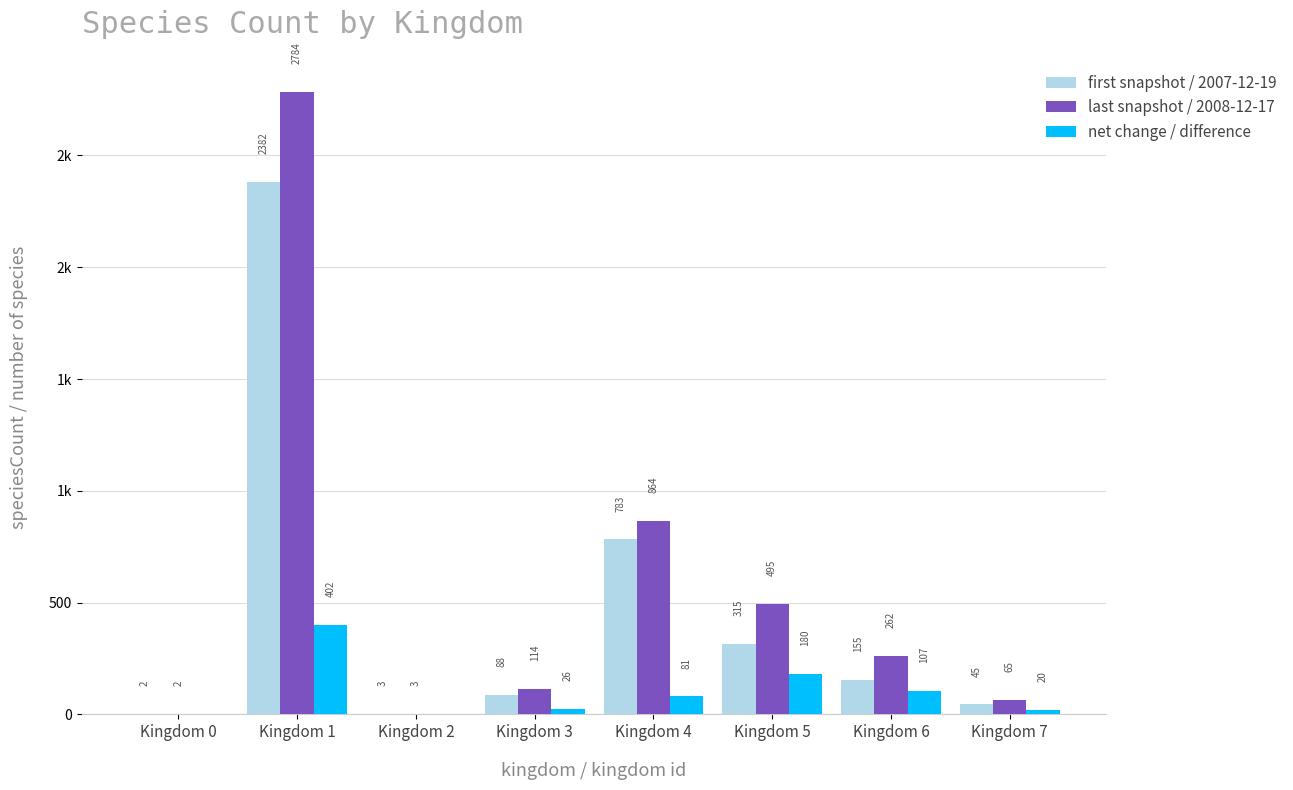

Are the bars horizontal?

No